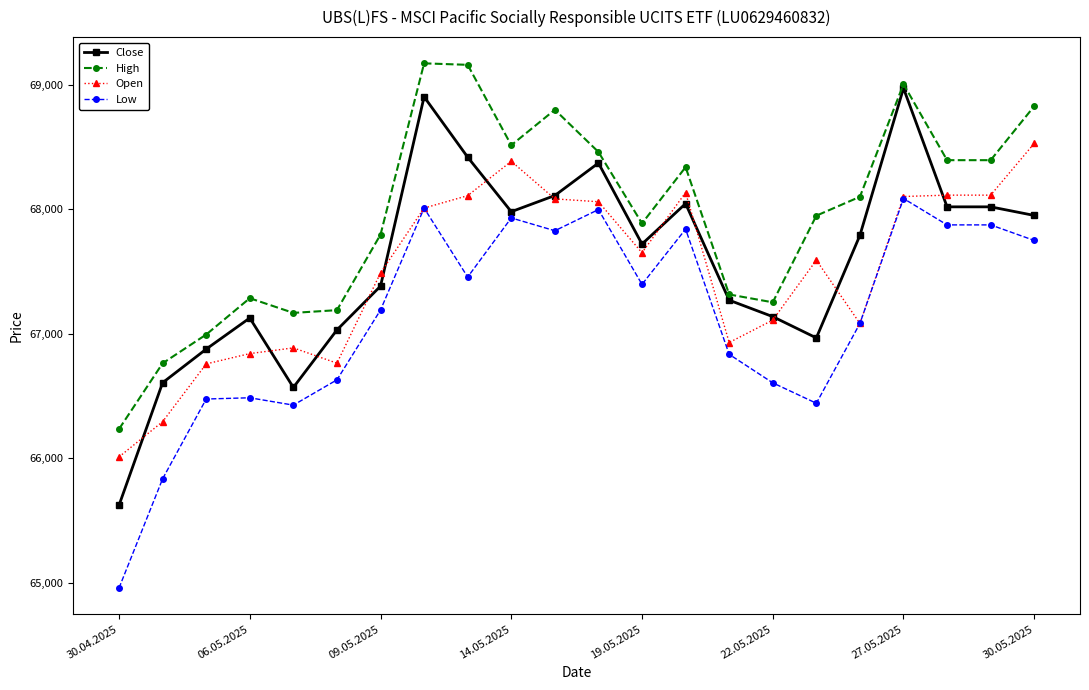

What is the maximum value for High?

69172